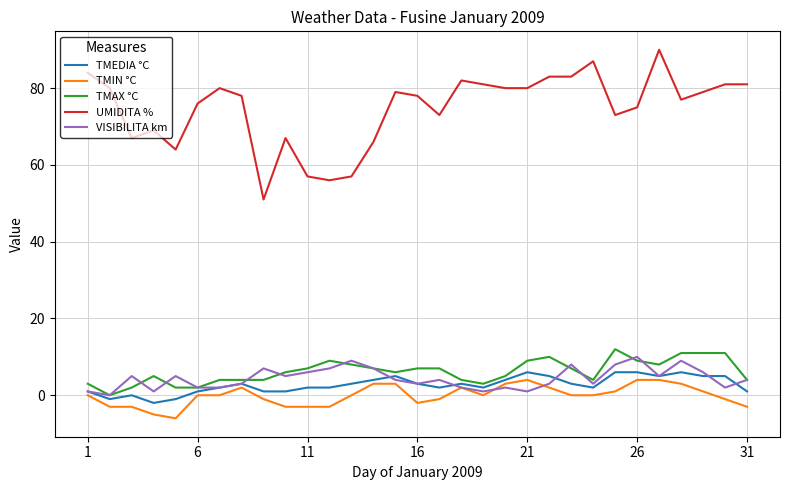

True or false: TMIN °C and UMIDITA % intersect in this chart.

False